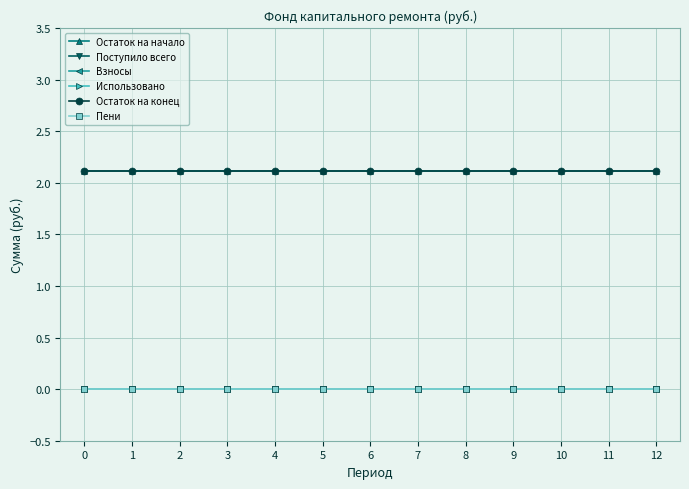

True or false: Взносы and Пени intersect in this chart.

False